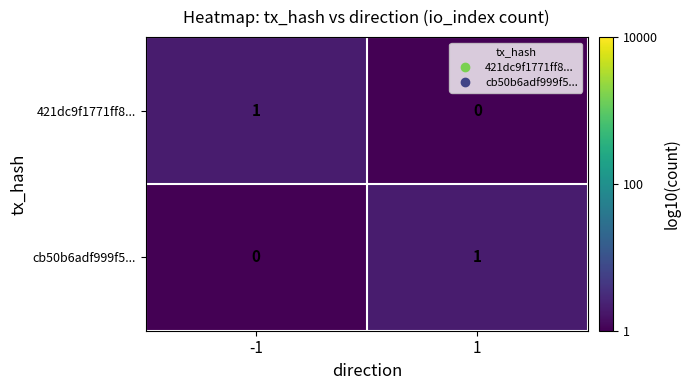

Is the value of cb50b6adf999f5... at -1 greater than the value of 421dc9f1771ff8... at -1?

No